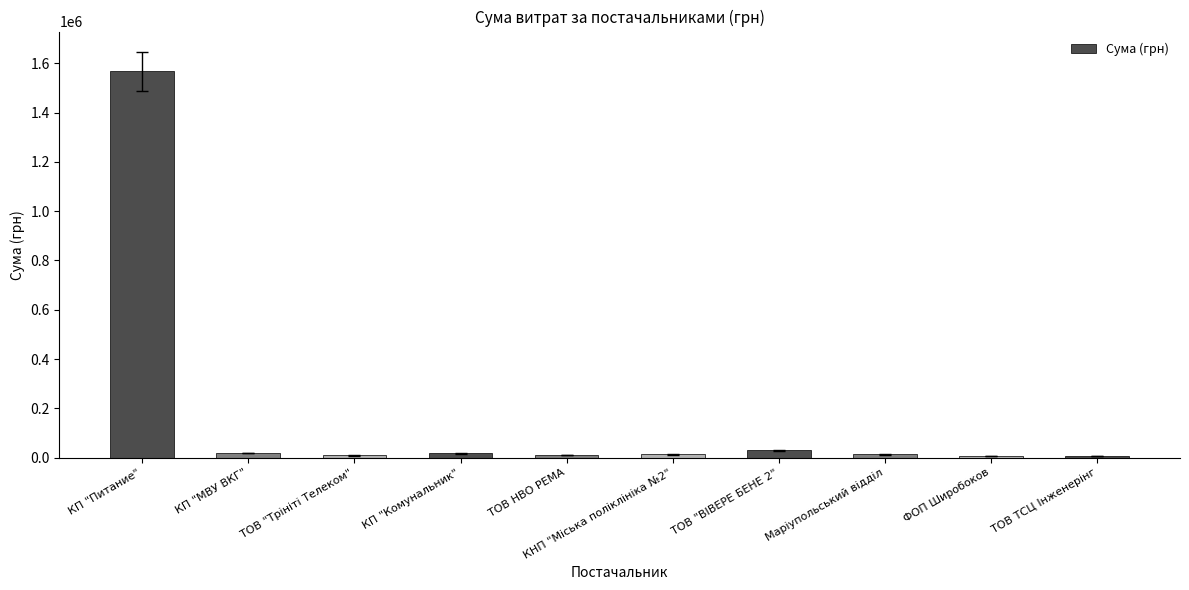

What is the average value?

169512.4